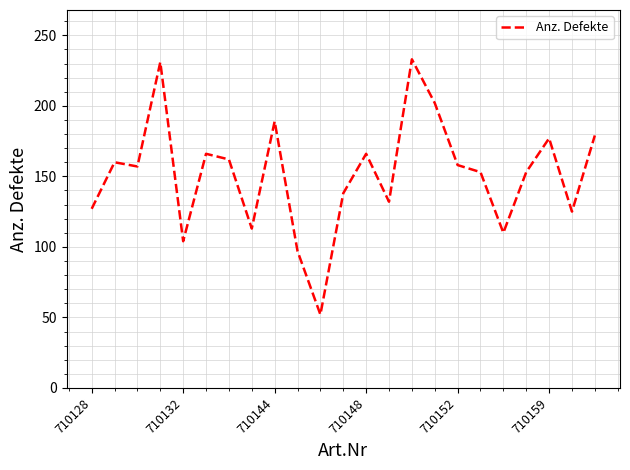

Does the chart have visible grid lines?

Yes